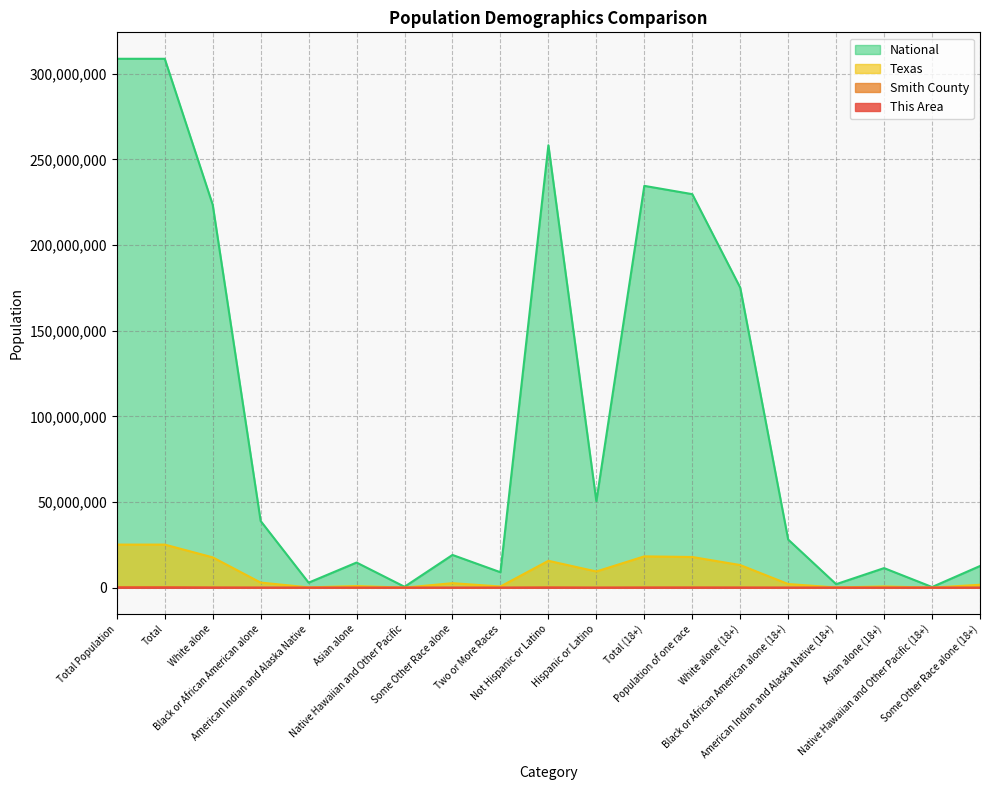

At which label does Smith County first exceed 27315?

Total Population